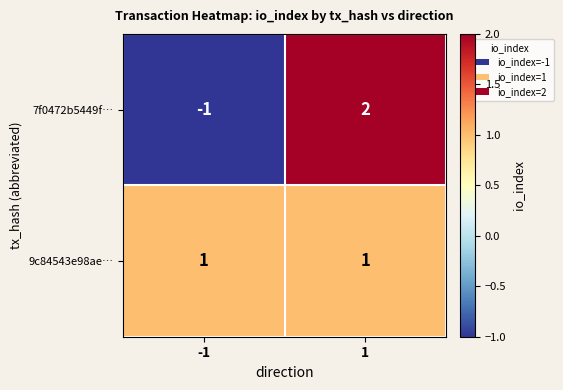

Is it true that 7f0472b5449f… equals -1 at -1?

True